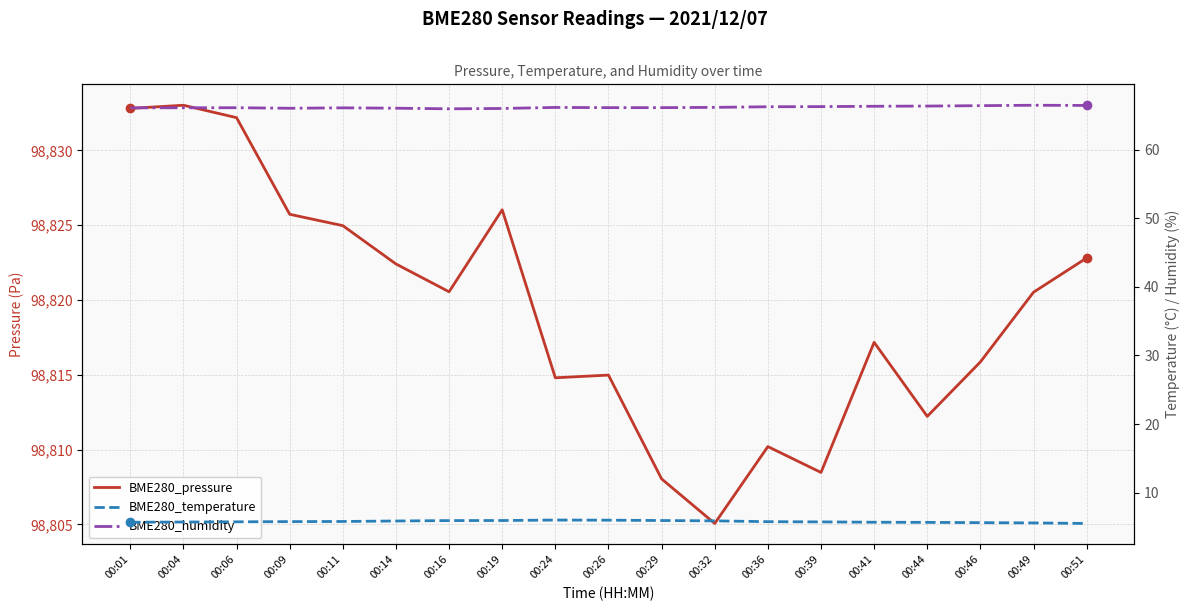

The value of BME280_humidity at 00:09 is 87.6. True or false?

False